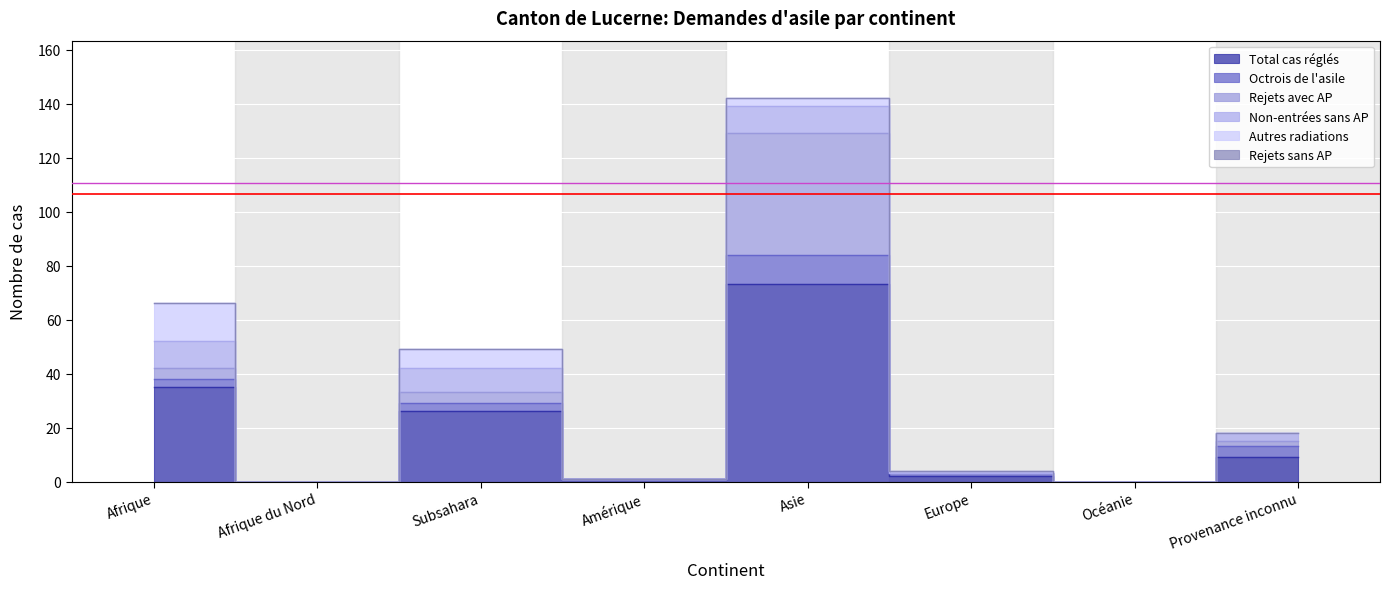

At which category is the sum across all series the highest?

Asie